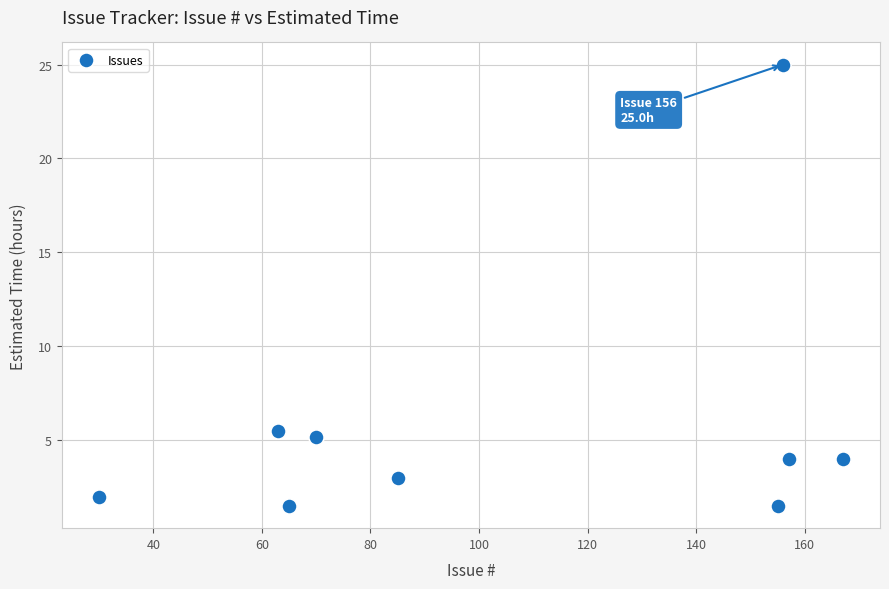

What is the range of Y values (max minus min)?

23.5